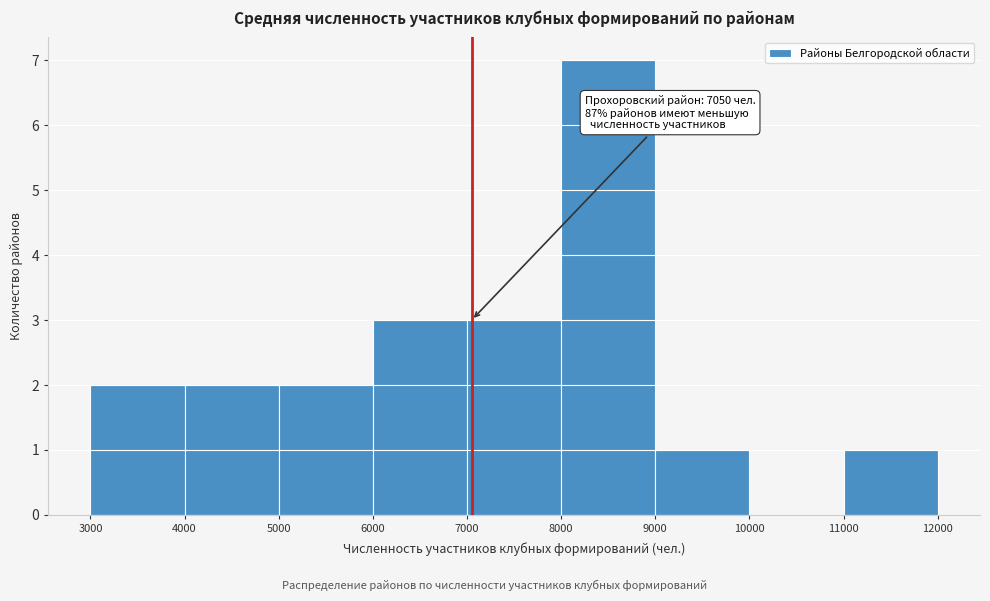

Which range on the x-axis has the tallest bar?

8000 to 9000